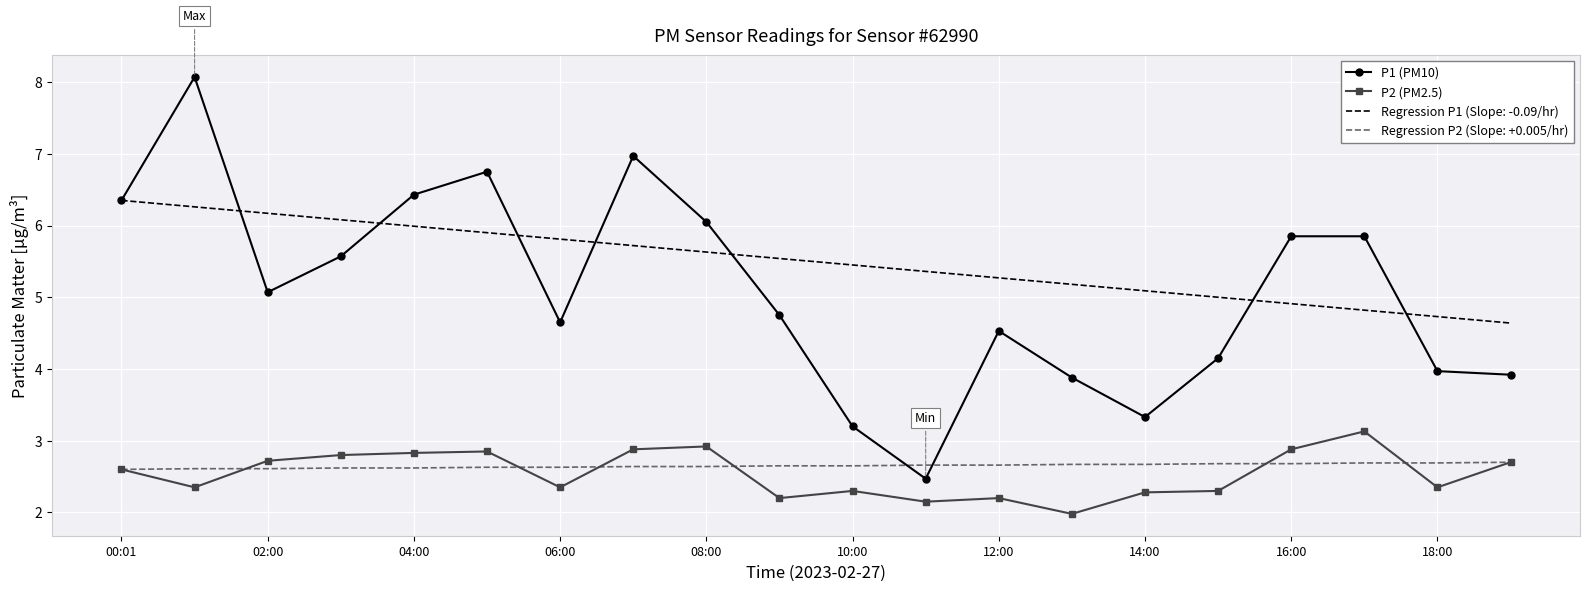

Rank the series by their maximum value, from lowest to highest.

Regression P2 (Slope: +0.005/hr), P2 (PM2.5), Regression P1 (Slope: -0.09/hr), P1 (PM10)